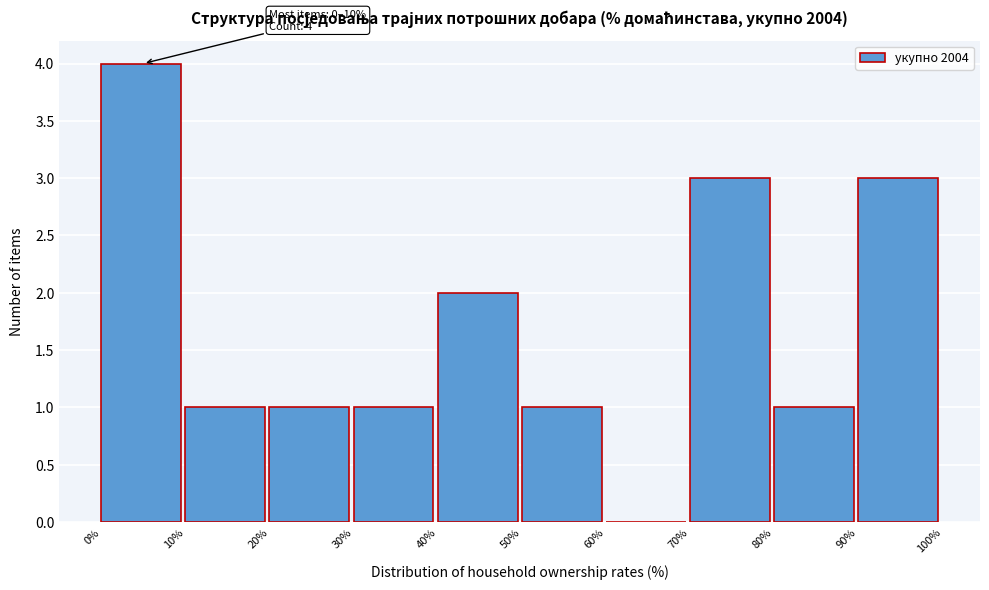

Which range on the x-axis has the tallest bar?

0% to 10%